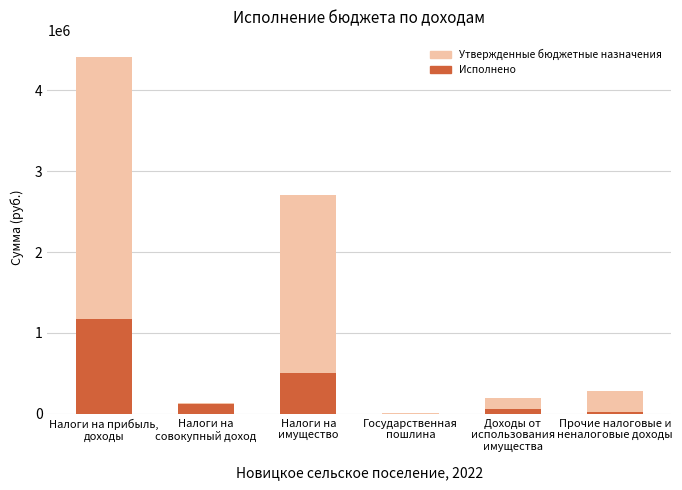

True or false: Утвержденные бюджетные назначения has a value of 3429.2 at Государственная
пошлина.

False